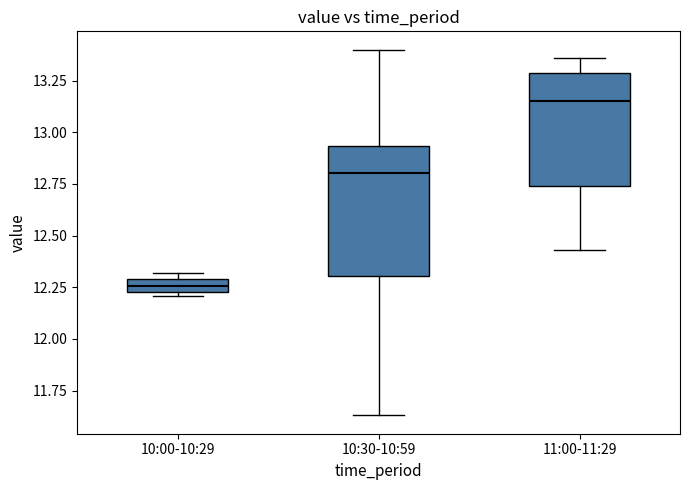

Comparing the boxes themselves (not the whiskers), which one is the tallest?

10:30-10:59